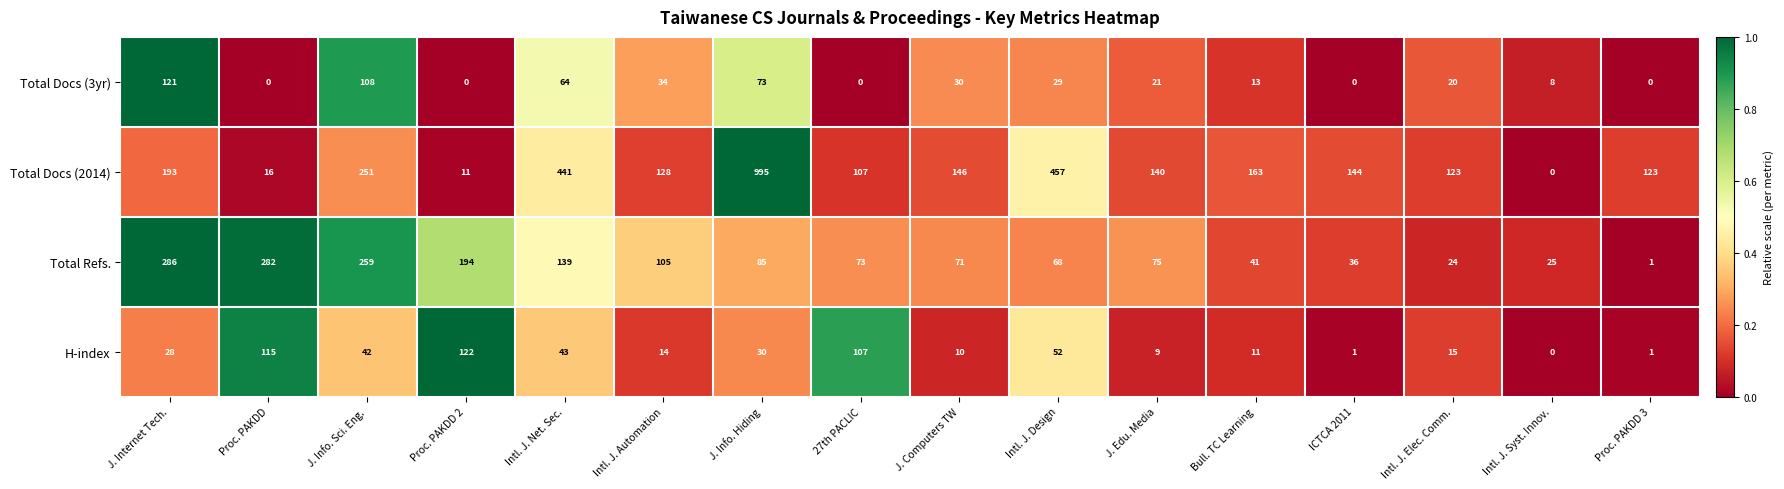

Between Proc. PAKDD and Bull. TC Learning, which series saw the biggest shift?

Total Refs.